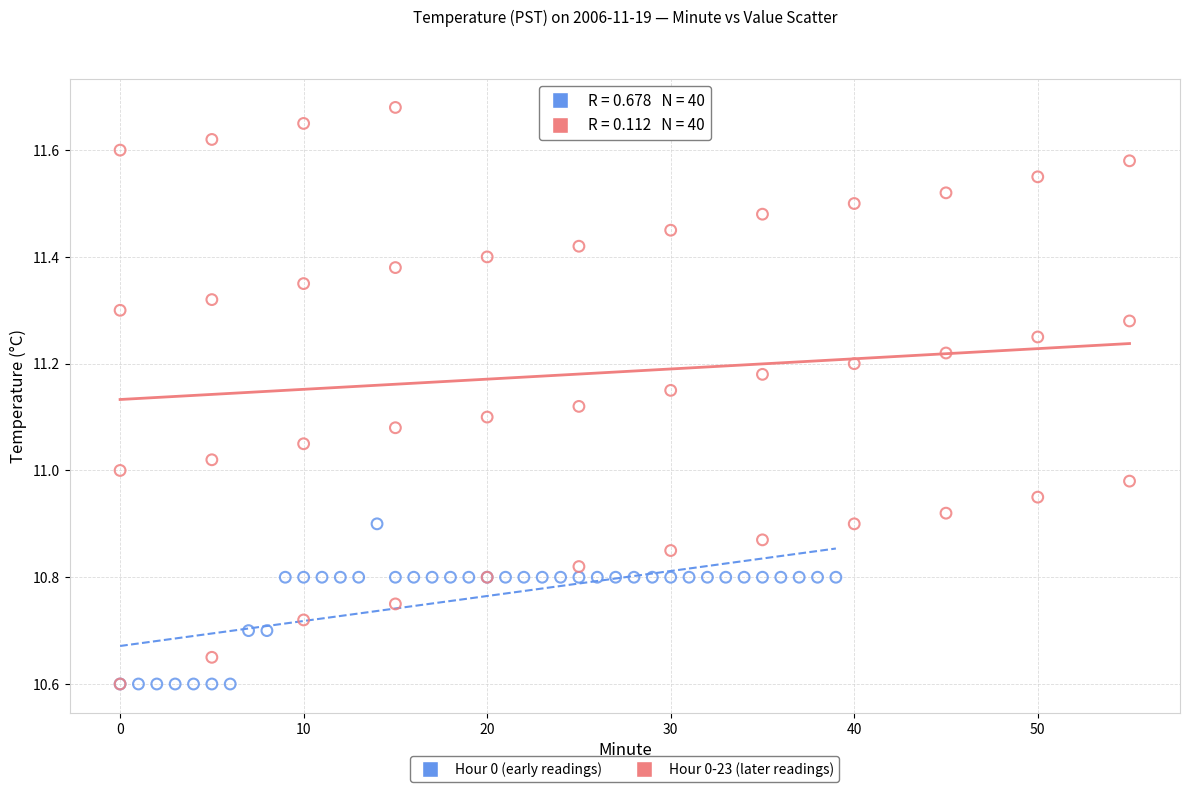

Which series reaches the maximum Y coordinate?

Hour 0-23 (later readings)